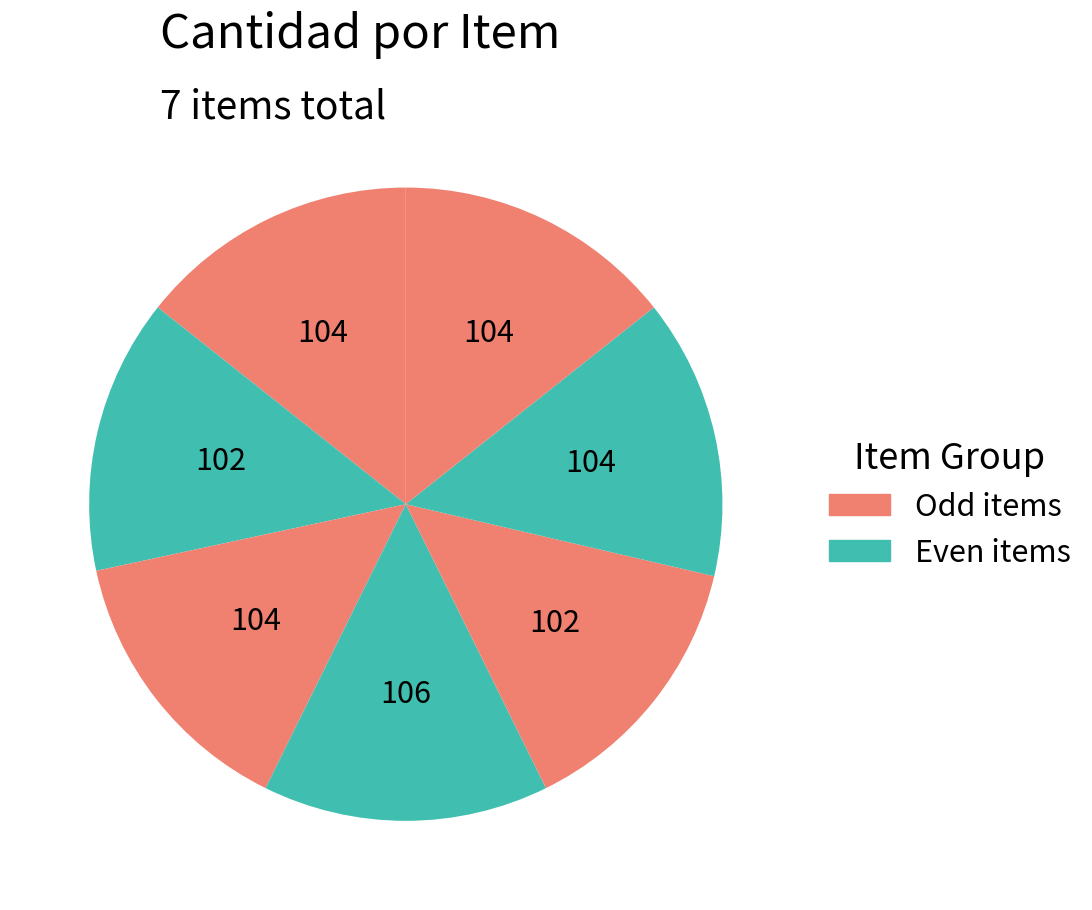

How many segments does this pie chart have?

7